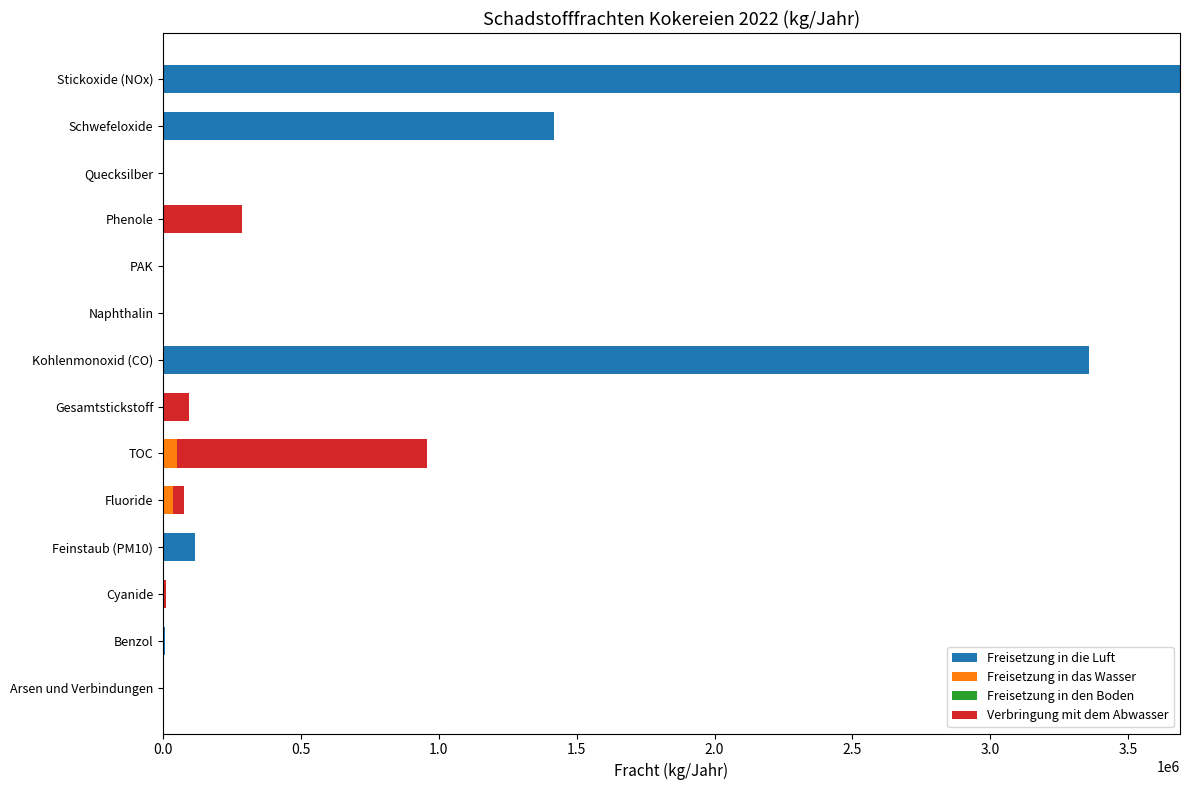

Where is Freisetzung in die Luft nearest to the value 1844000?

Schwefeloxide